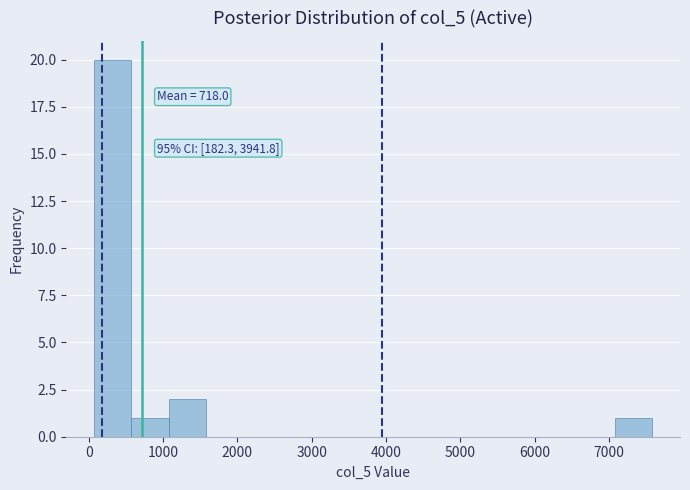

Which range on the x-axis has the tallest bar?

100 to 600